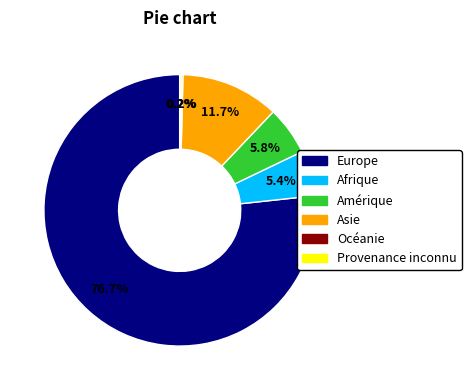

Is Afrique the majority of the pie?

No